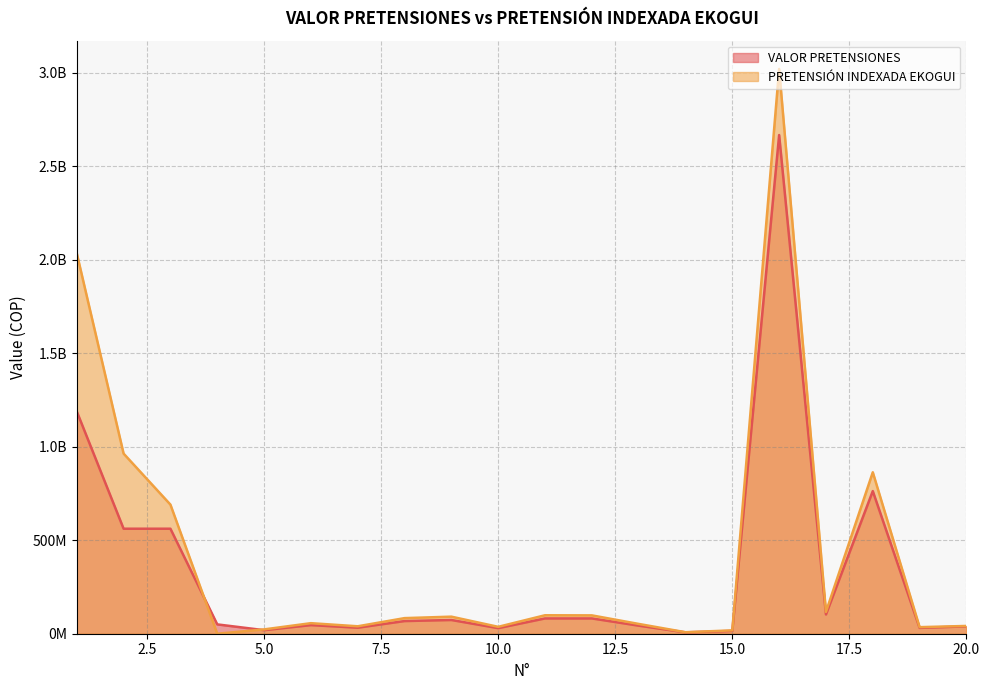

The VALOR PRETENSIONES series shows 1188681239.0 at 1. True or false?

True